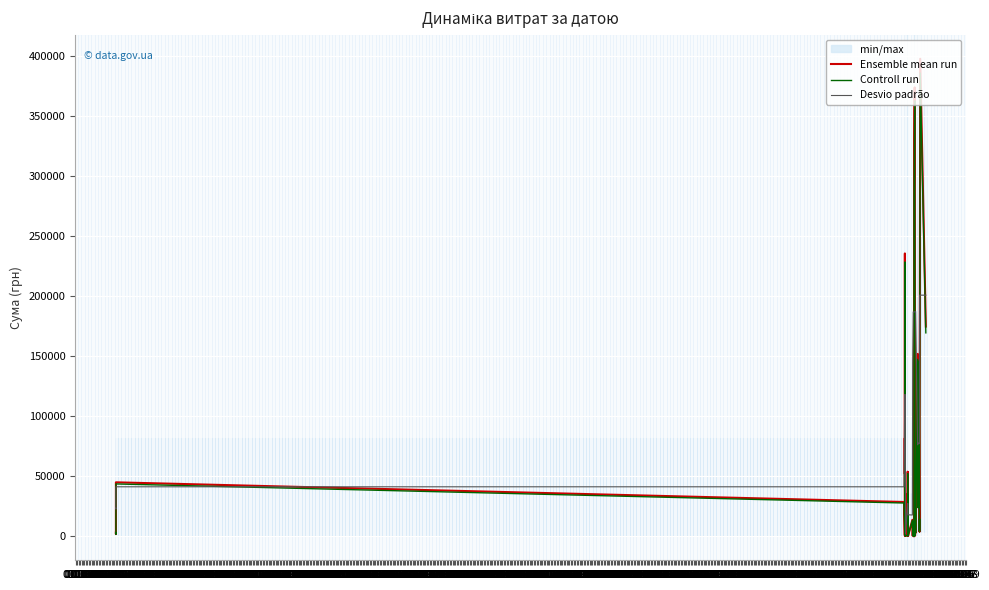

Where is the first local maximum for Ensemble mean run?

01.11